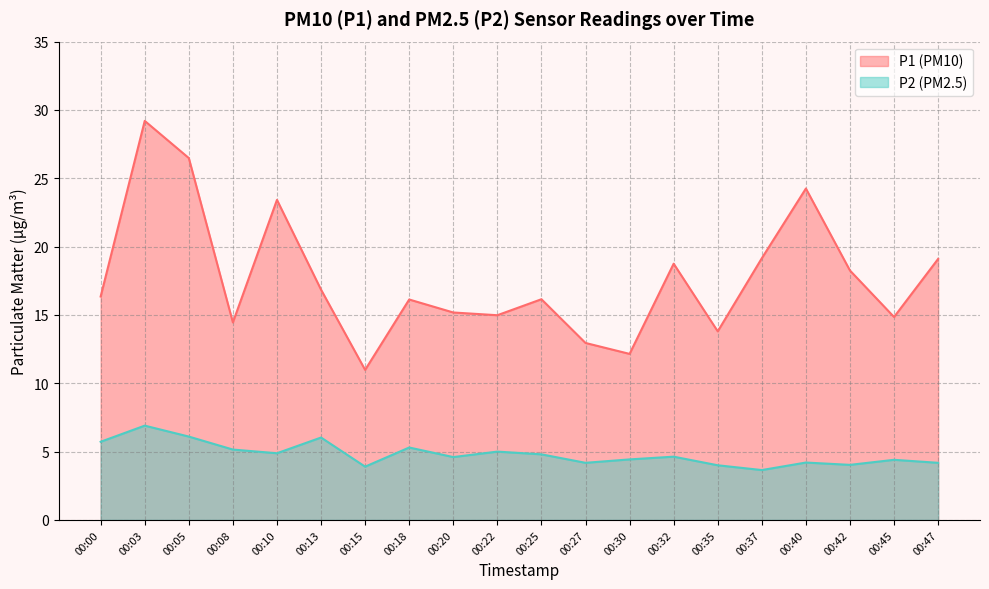

True or false: P2 and P1 cross at least once.

False